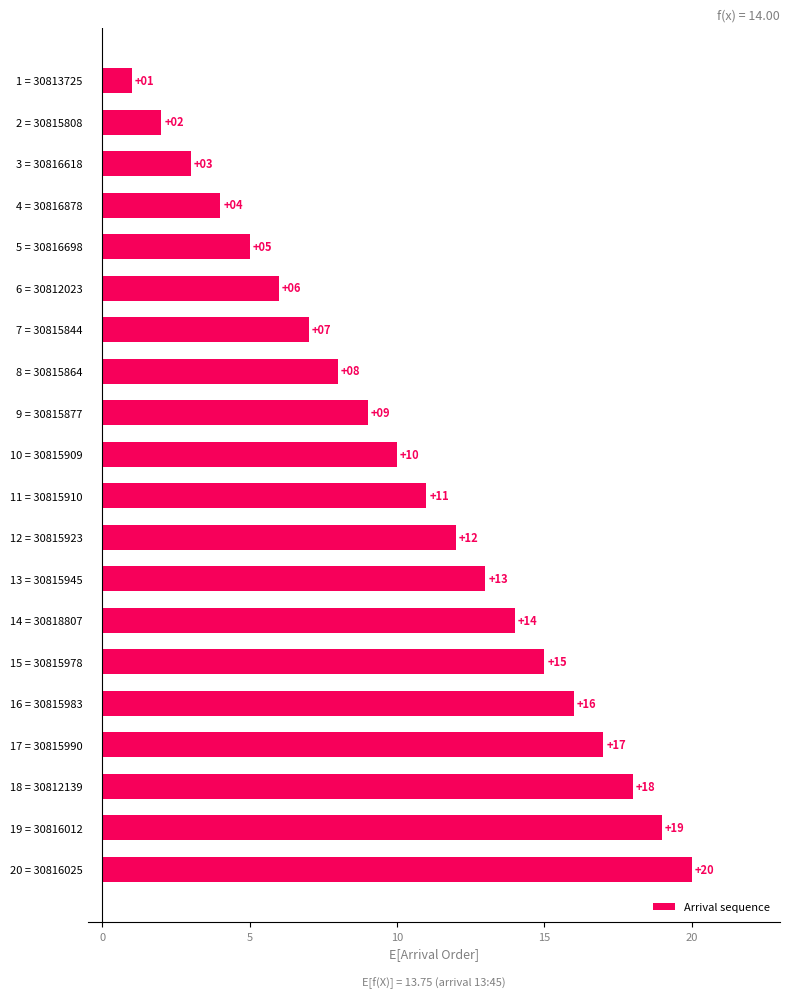

What is the label of the 18th bar from the top?

18 = 30812139